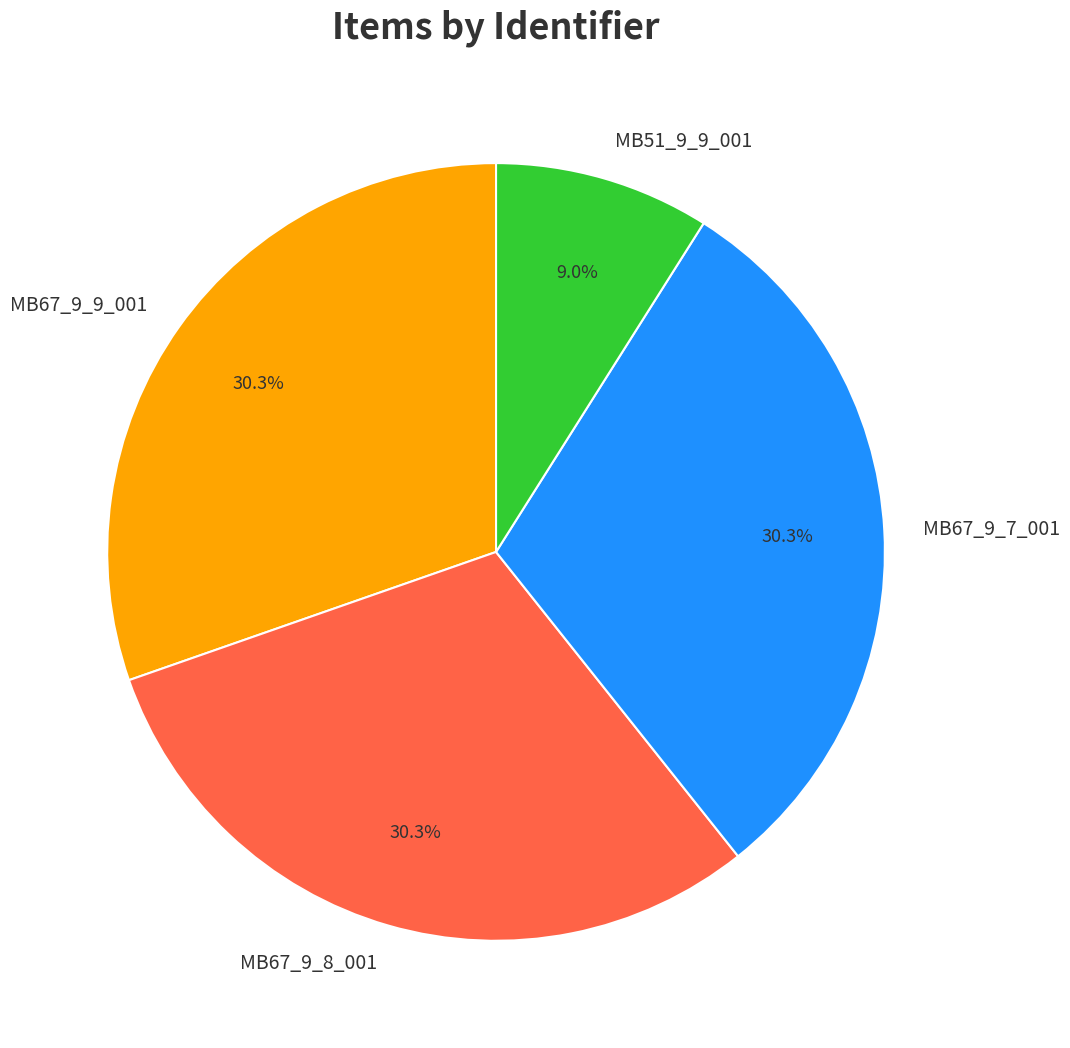

The MB67_9_7_001 slice represents 30% of the pie. True or false?

True